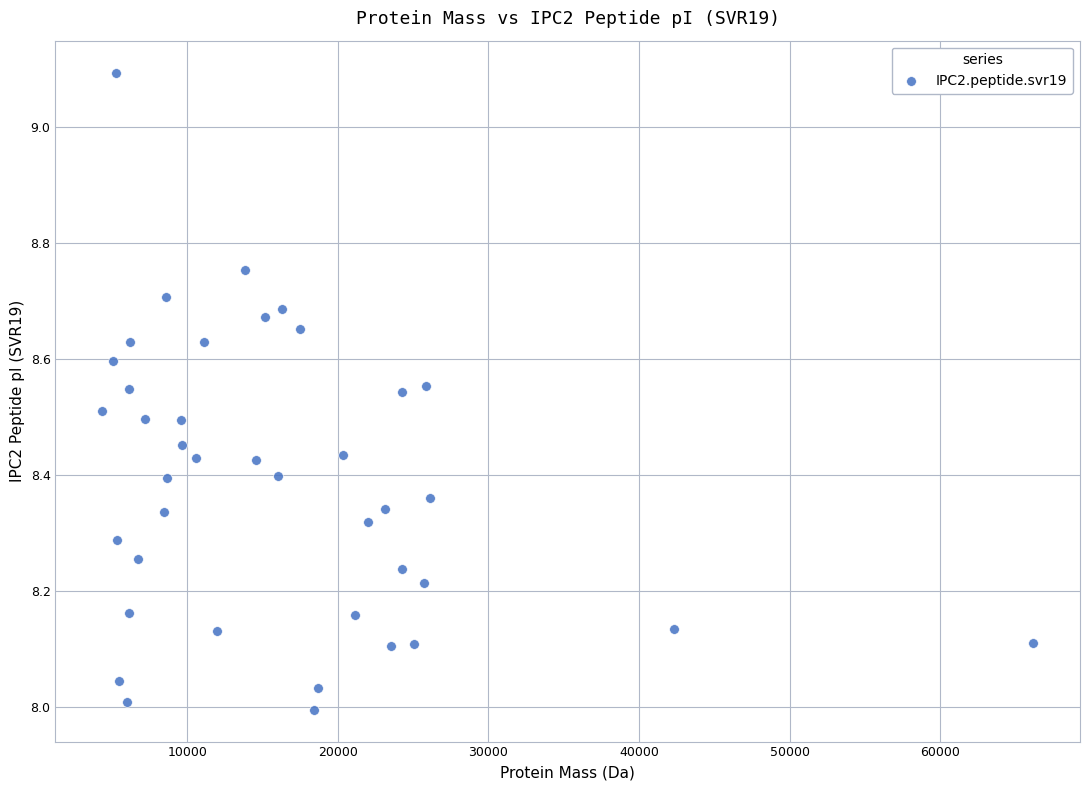

What is the range of X values (max minus min)?

61864.0